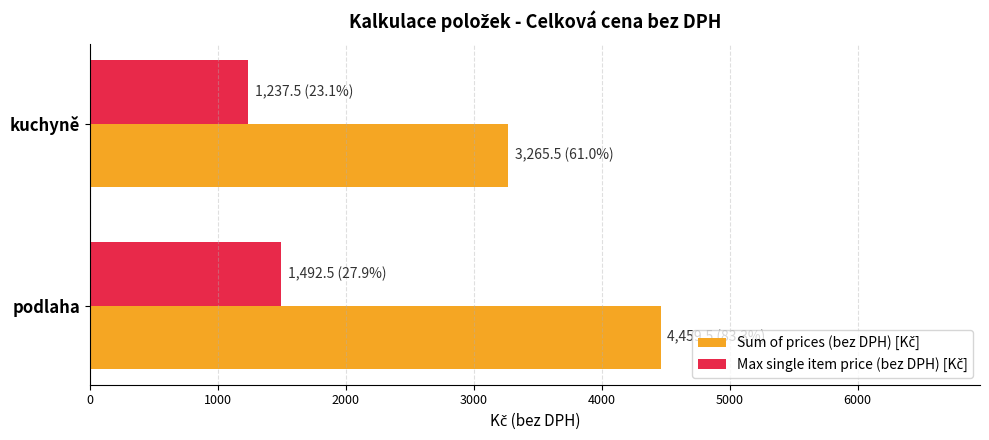

What is the maximum value shown in the chart?

4459.5